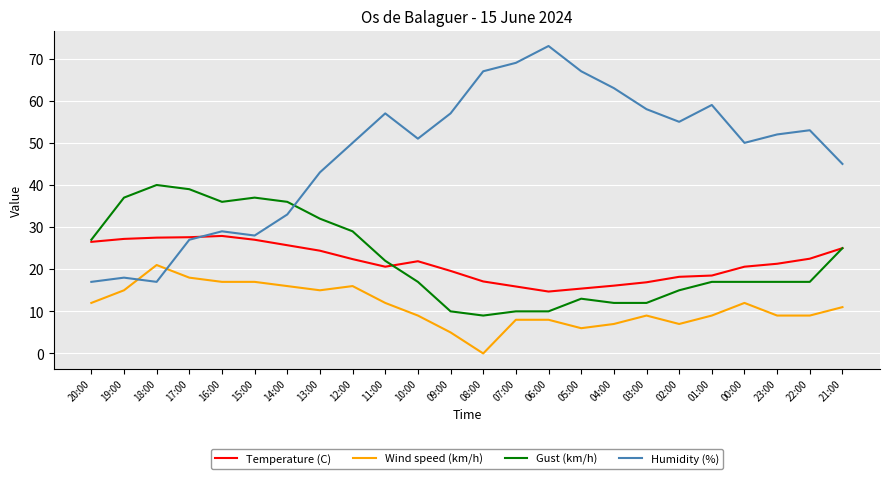

Which category has the highest value across all series?

06:00